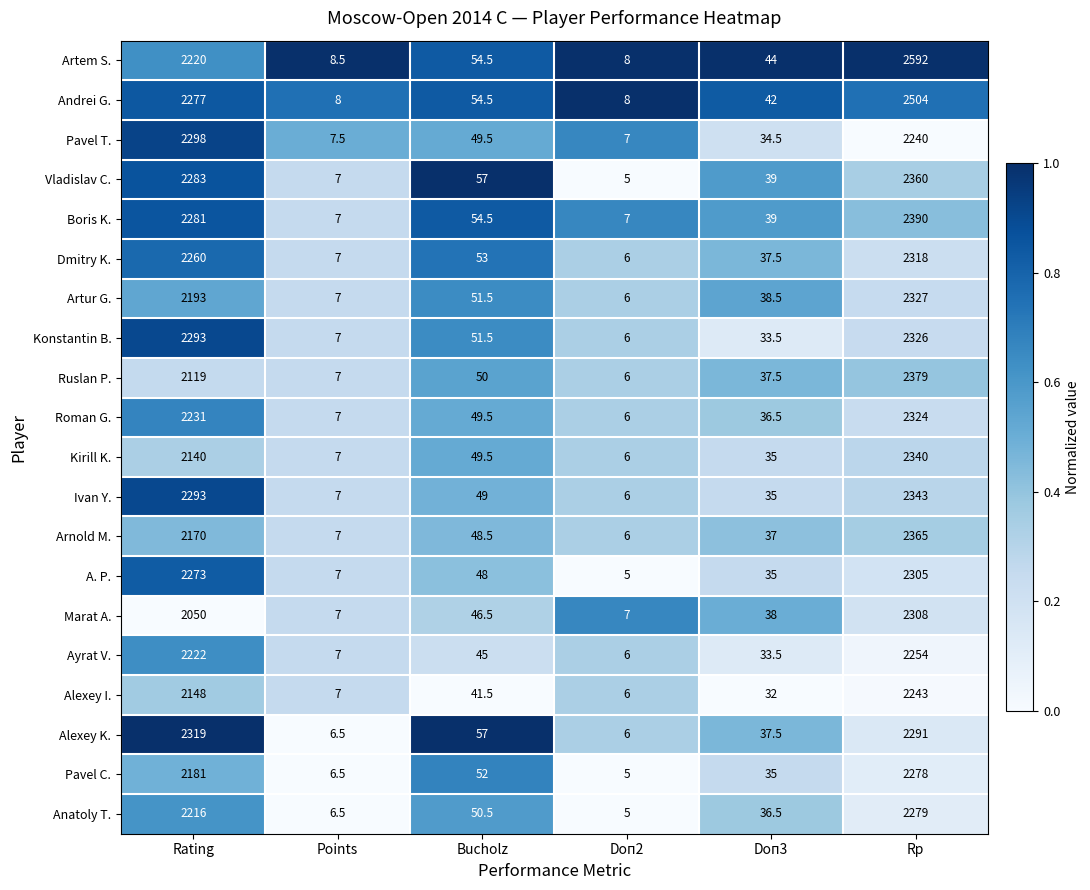

Between Doп2 and Rp, which series saw the biggest shift?

Artem S.